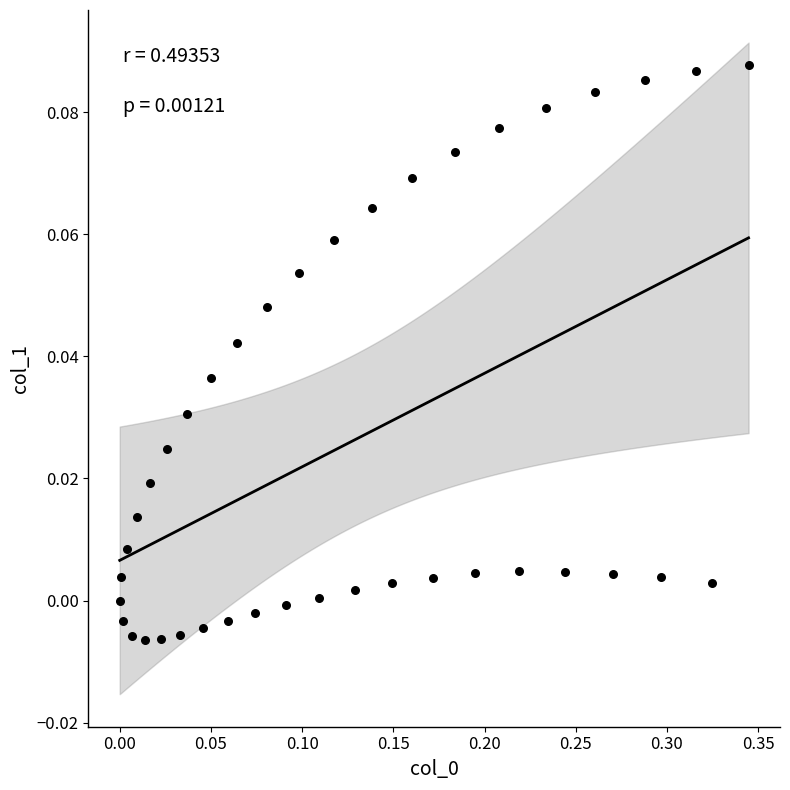

What is the range of X values (max minus min)?

0.3